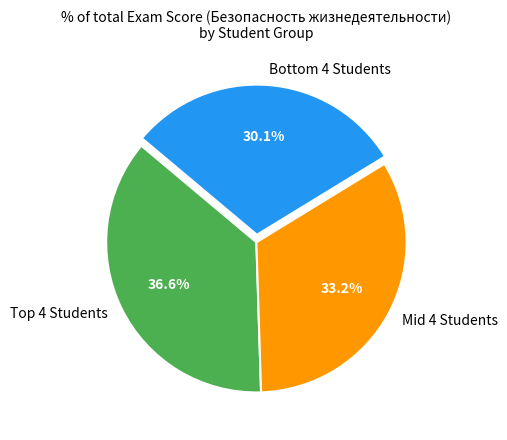

Rank the categories by value from lowest to highest.

Bottom 4 Students, Mid 4 Students, Top 4 Students